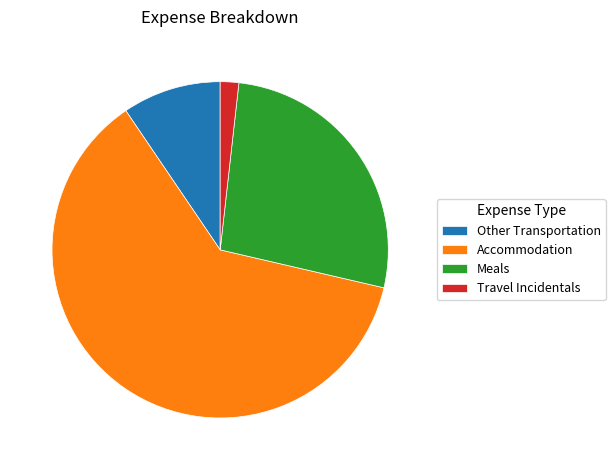

True or false: Other Transportation accounts for 53% of the total.

False